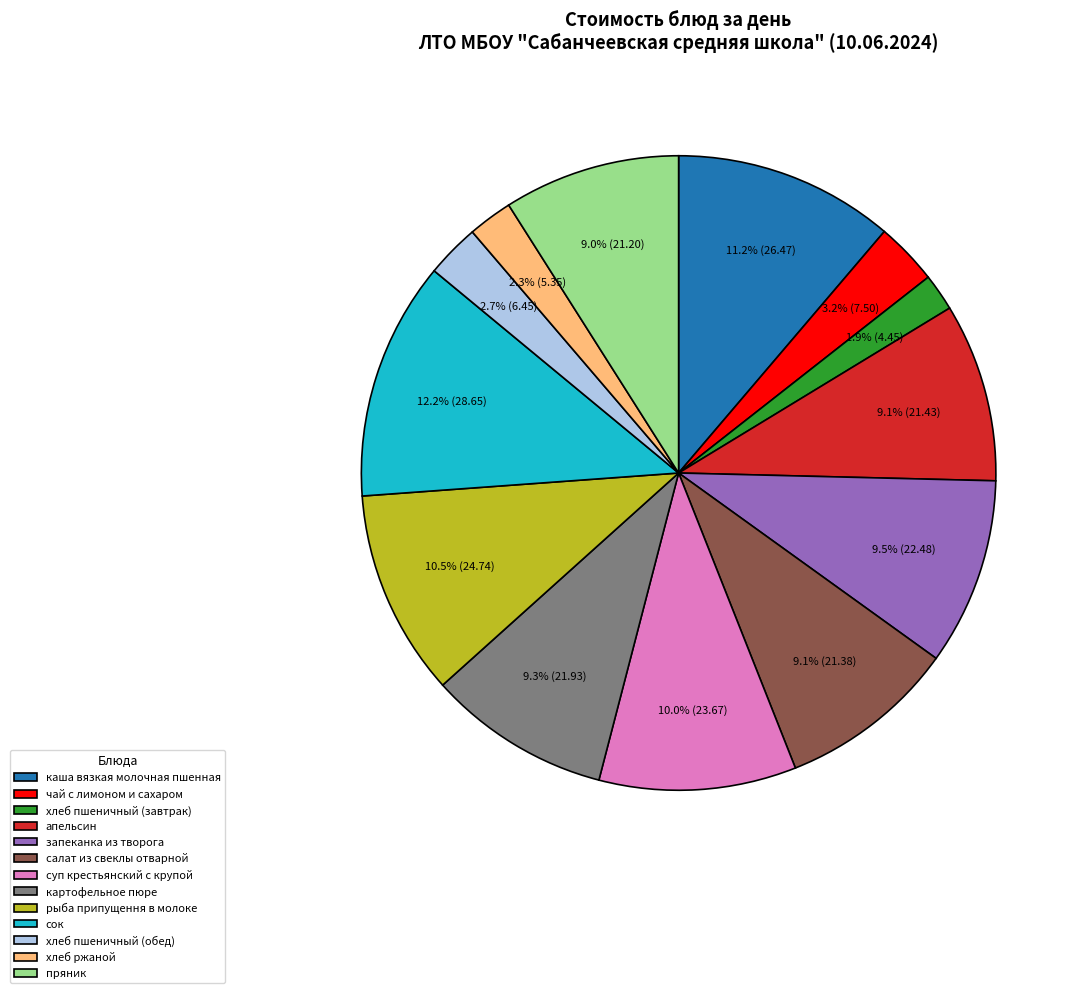

Count the number of slices in the pie.

13